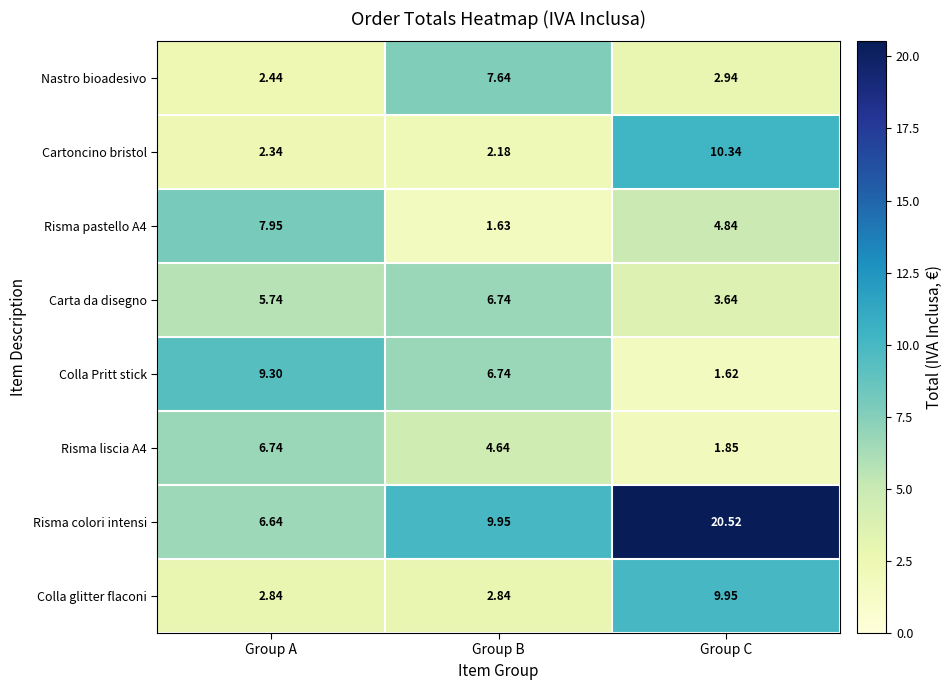

Which category has the lowest value across all series?

Group C